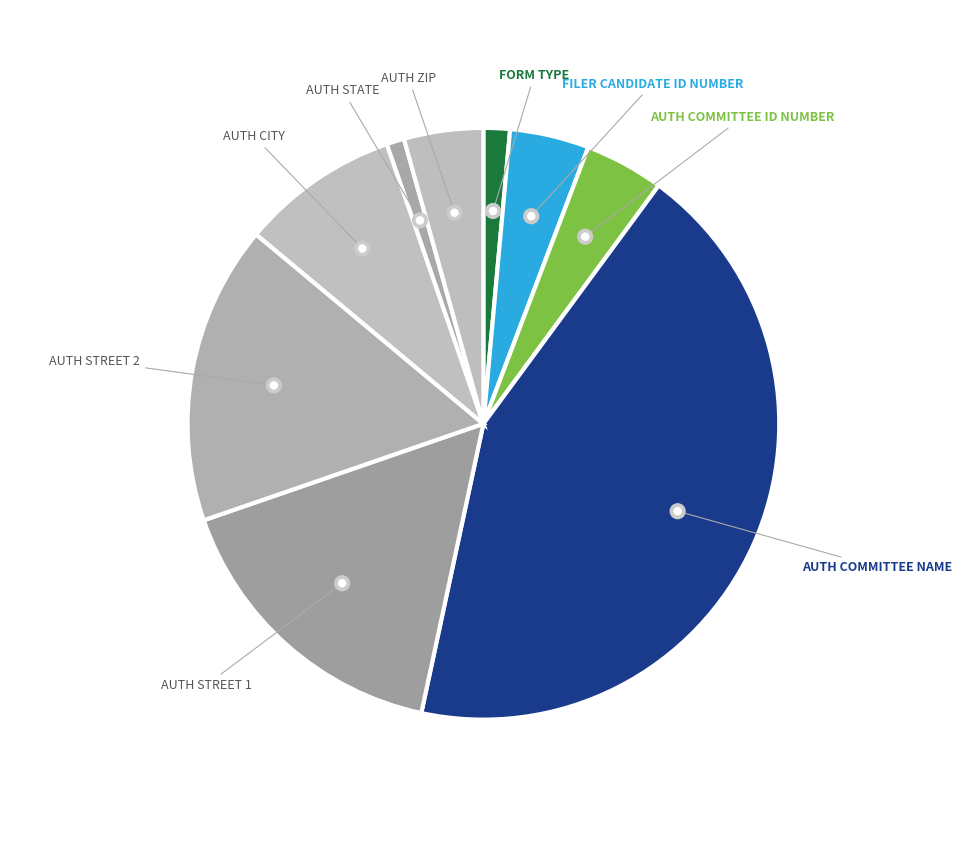

How much of the chart is everything except AUTH COMMITTEE NAME?

56.7%